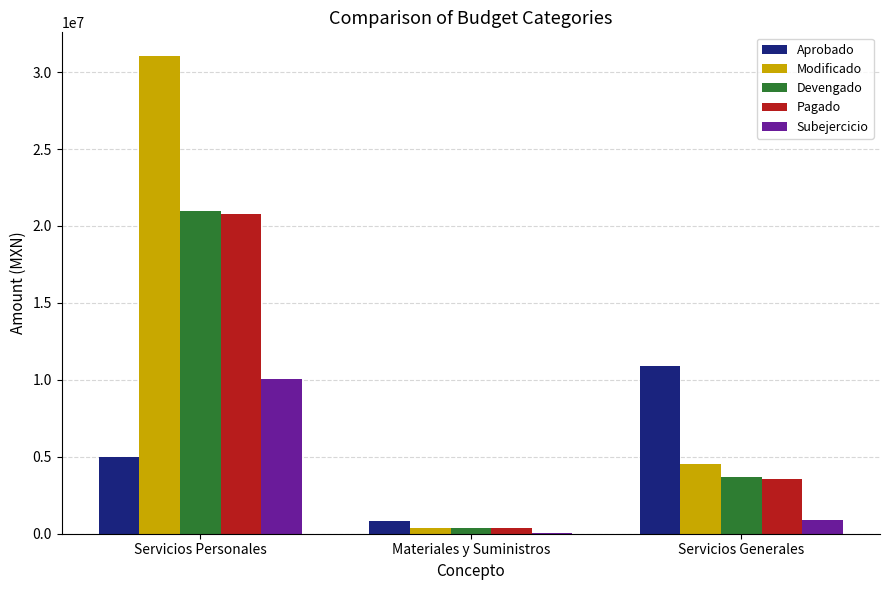

What is the approximate value of Subejercicio at Servicios Generales?

873555.8